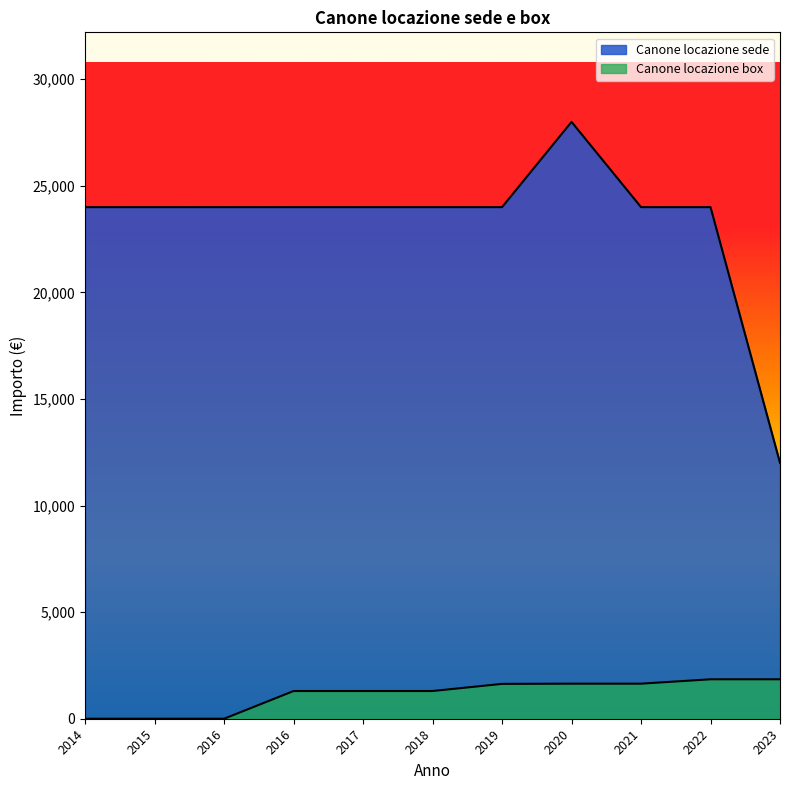

How many distinct data groups are displayed?

2